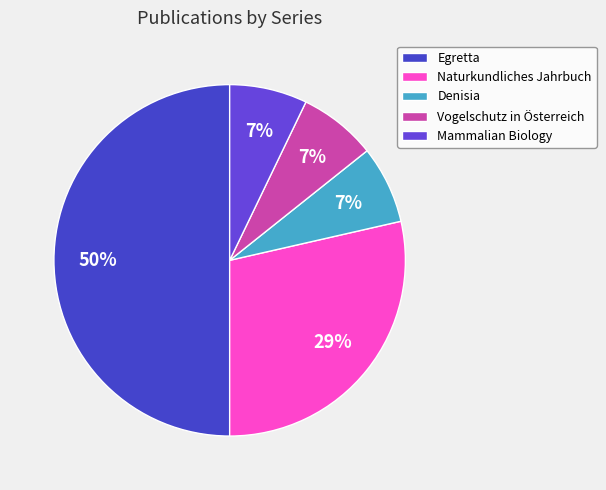

Count the number of slices in the pie.

5